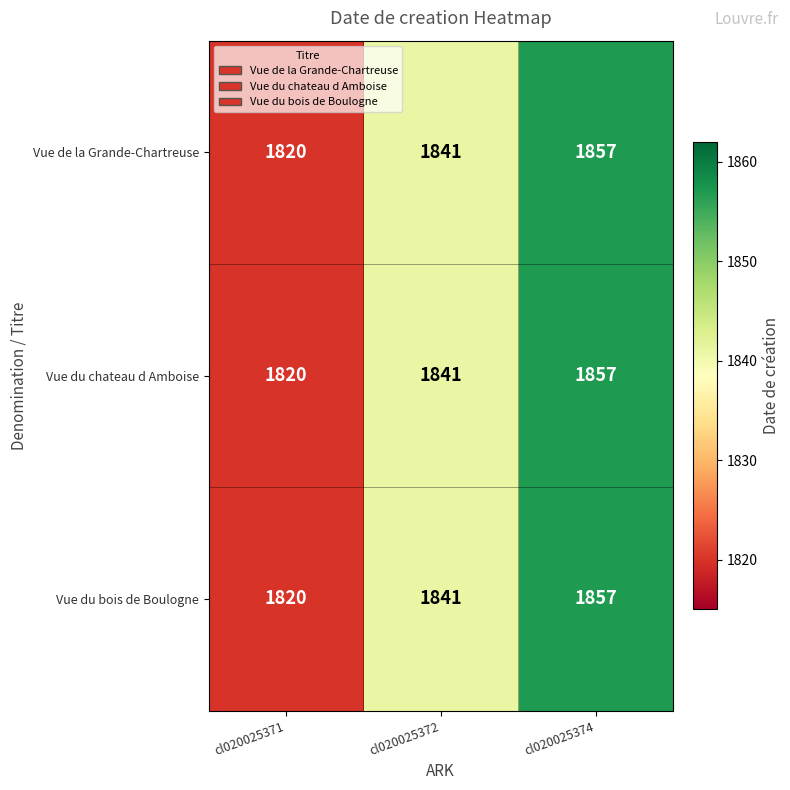

The Vue de la Grande-Chartreuse series shows 2758 at cl020025372. True or false?

False